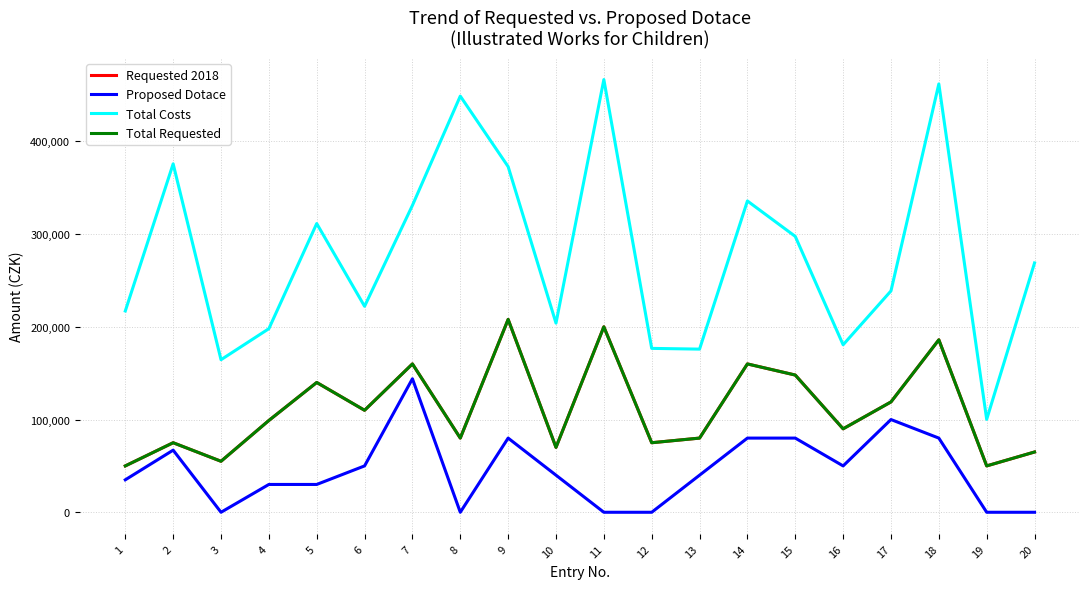

Does the chart have visible grid lines?

Yes